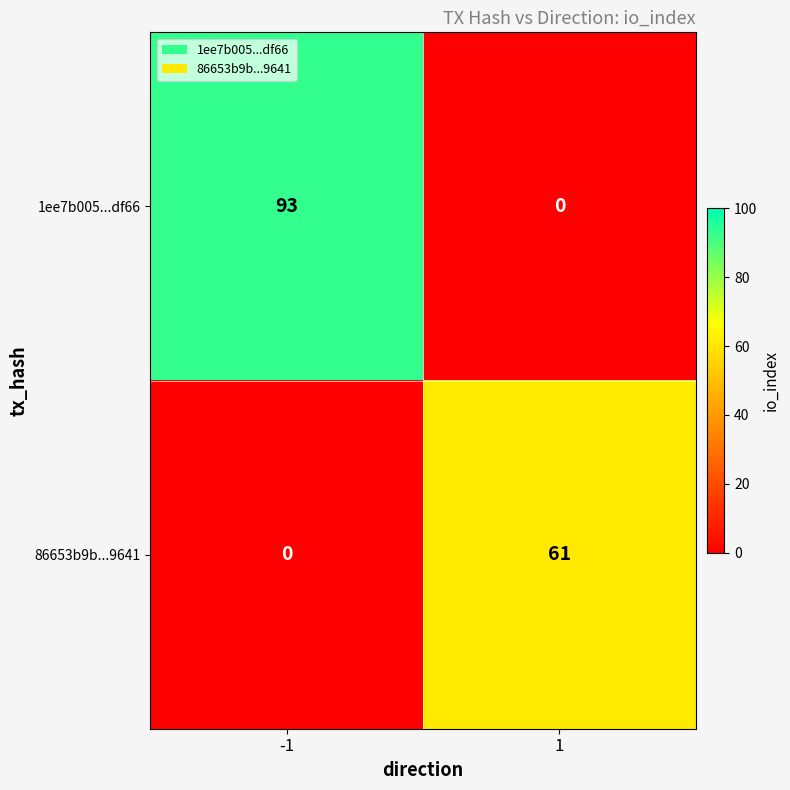

Rank the categories by 86653b9b...9641 value from lowest to highest.

-1, 1